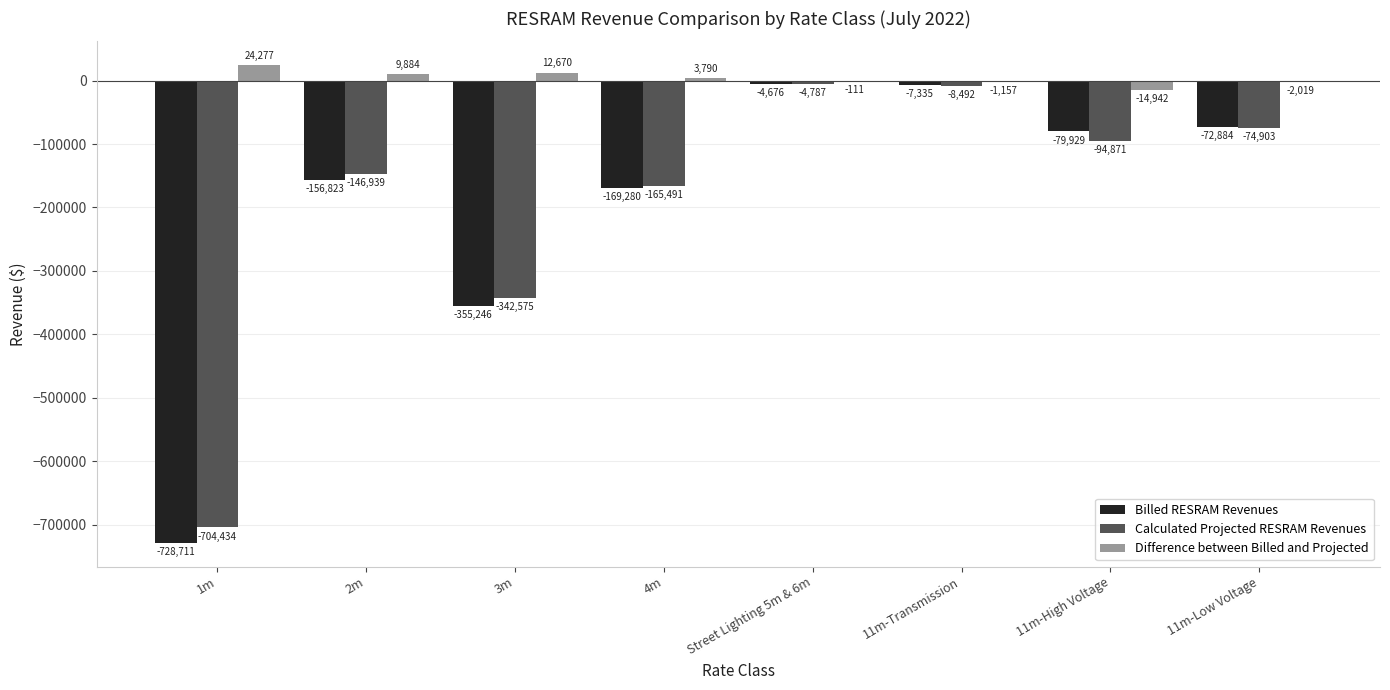

At which category is the sum across all series the highest?

Street Lighting 5m & 6m